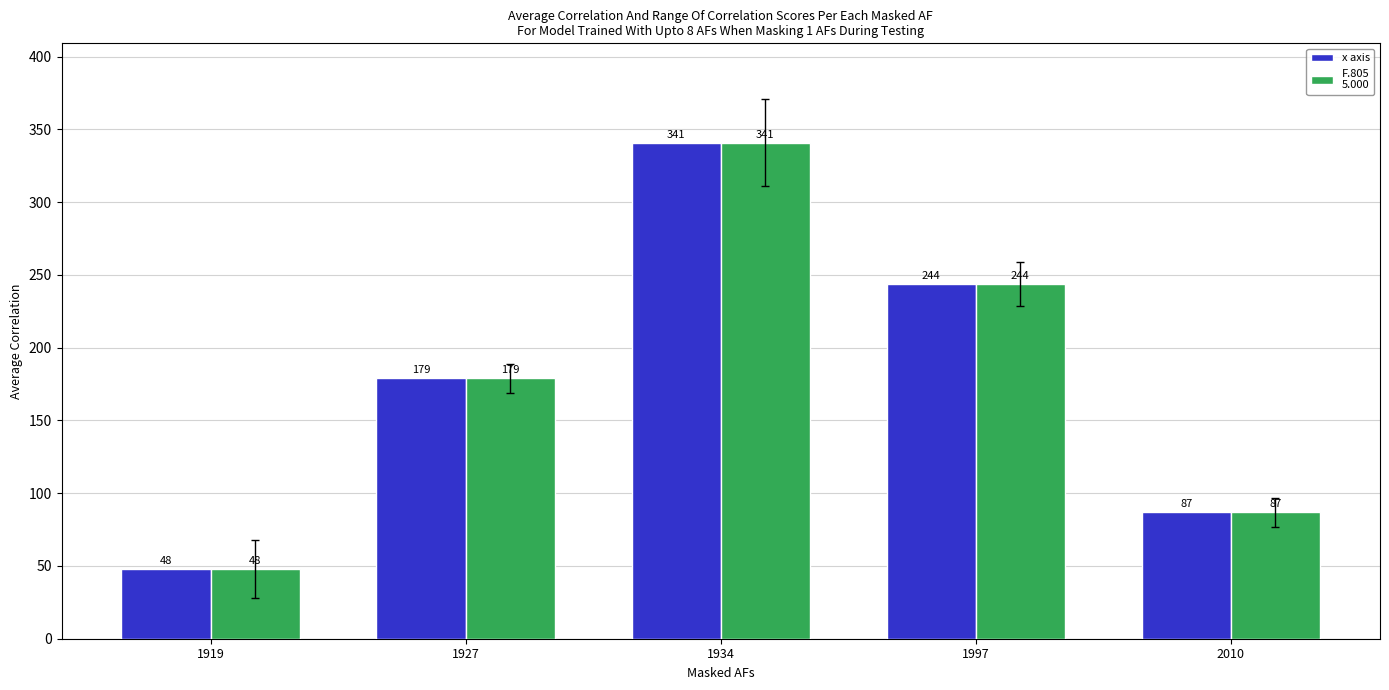

What is the total value across all series at 1997?

488